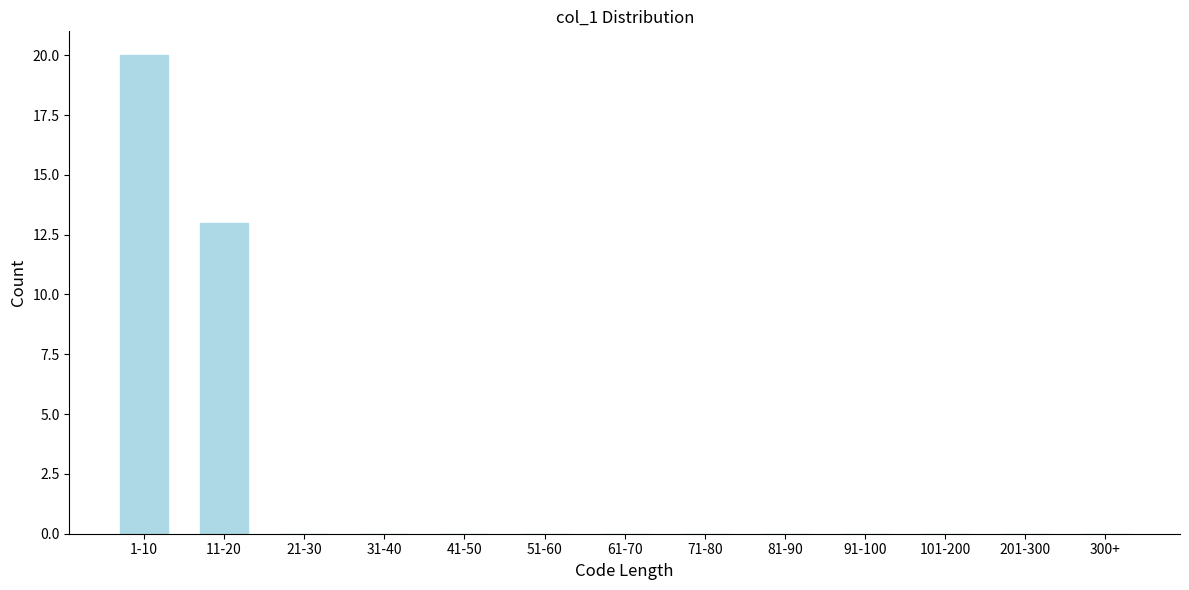

Reading left to right, list all the values displayed in this chart.

1-10=20	11-20=13	21-30=0	31-40=0	41-50=0	51-60=0	61-70=0	71-80=0	81-90=0	91-100=0	101-200=0	201-300=0	300+=0